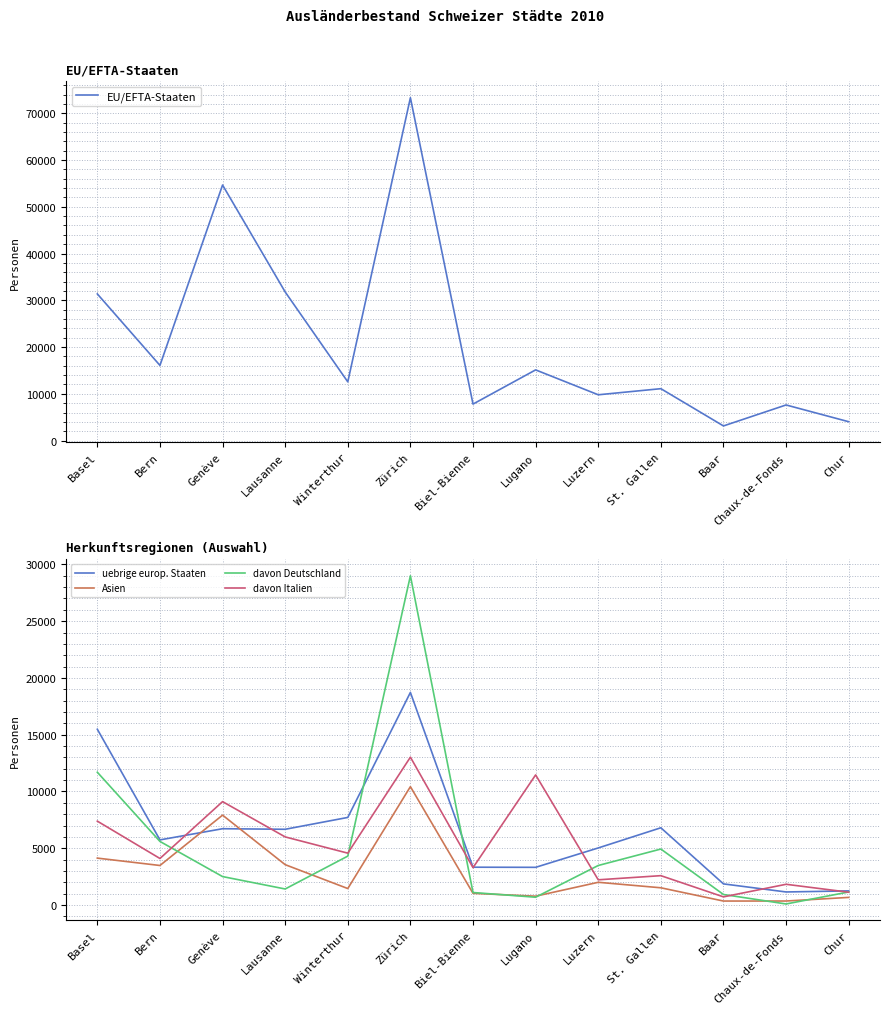

Which has a higher value, Biel-Bienne or Bern?

Bern